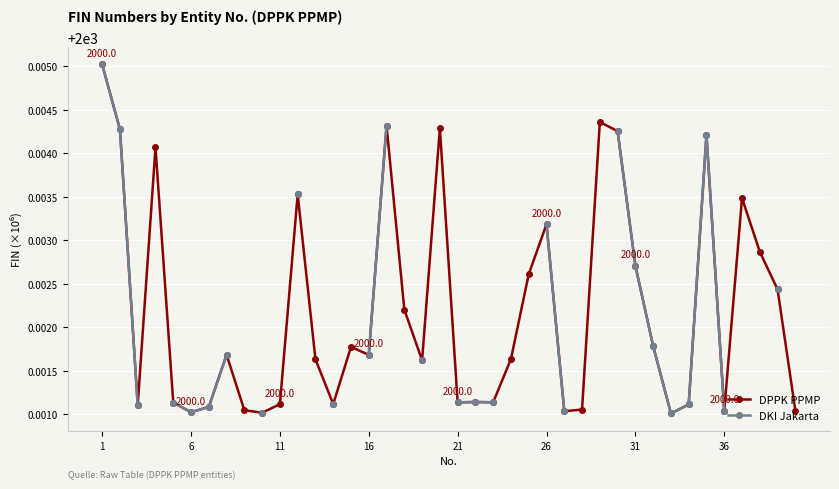

Count the DPPK PPMP values in the range 2000 to 2001.

40